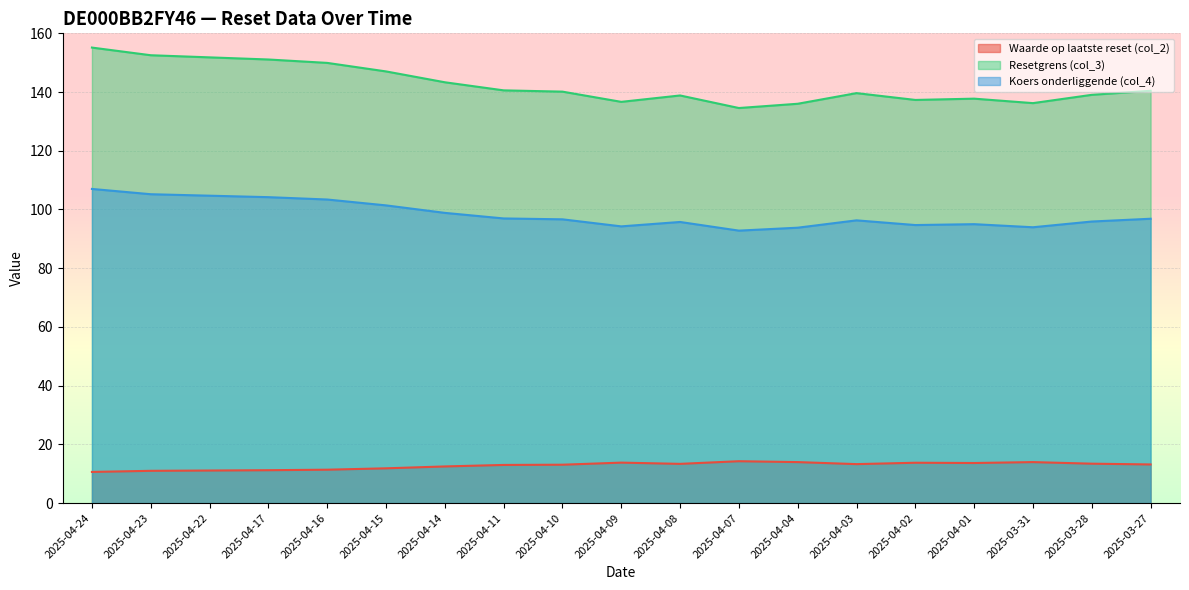

At how many categories does at least one series exceed 19?

19